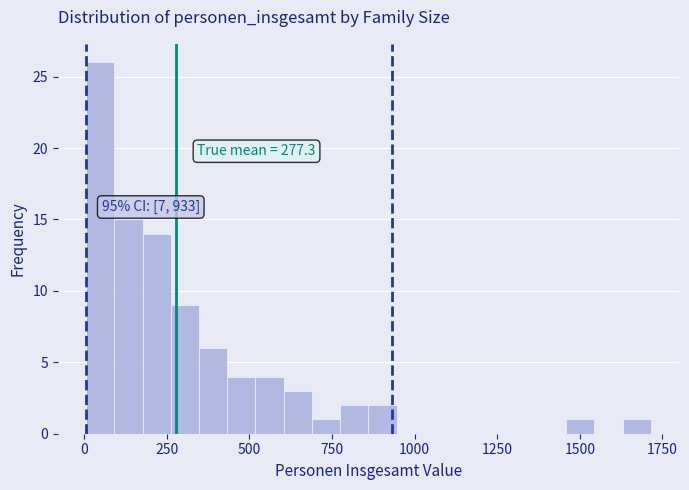

Around what value on the x-axis is the tallest bar? Give the approximate position of its centre, as read against the axis.

50